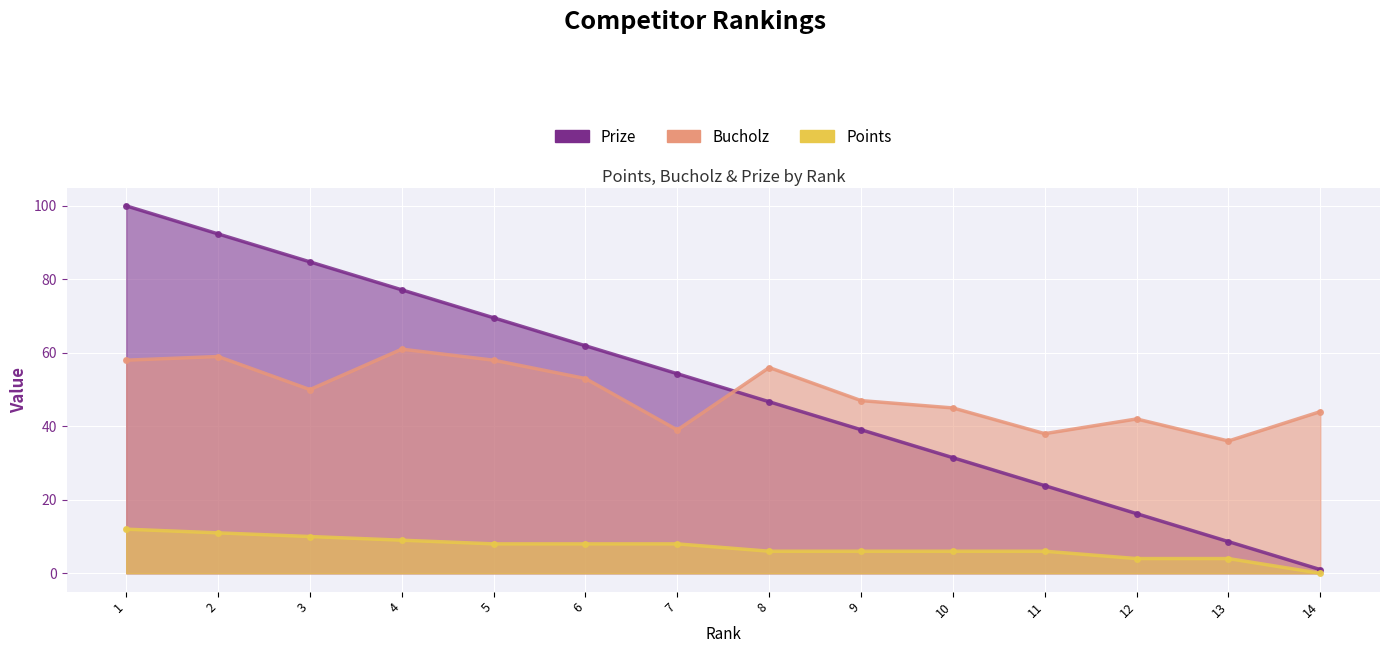

Reading left to right, extract all data points from this chart.

Prize: 100.0	92.4	84.8	77.2	69.5	61.9	54.3	46.7	39.1	31.5	23.9	16.2	8.6	1.0
Bucholz: 58.0	59.0	50.0	61.0	58.0	53.0	39.0	56.0	47.0	45.0	38.0	42.0	36.0	44.0
Points: 12.0	11.0	10.0	9.0	8.0	8.0	8.0	6.0	6.0	6.0	6.0	4.0	4.0	0.0